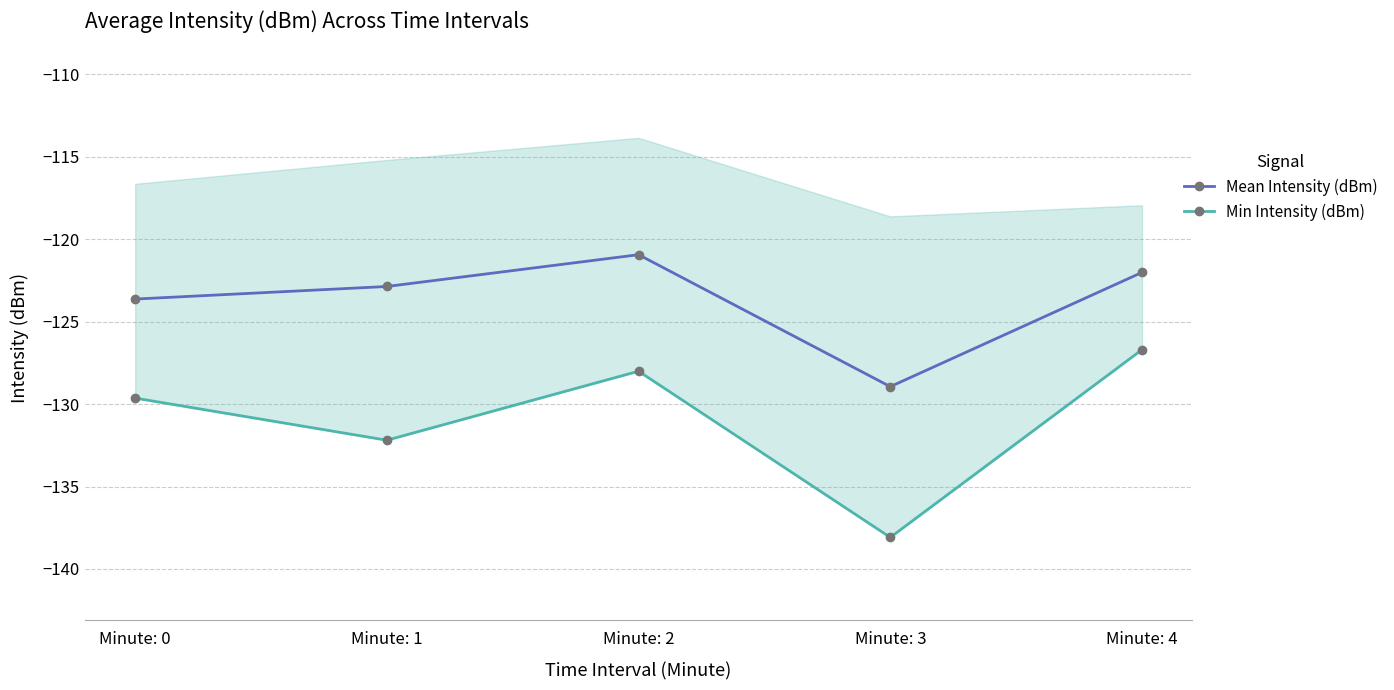

At which category is the sum across all series the highest?

Minute: 4